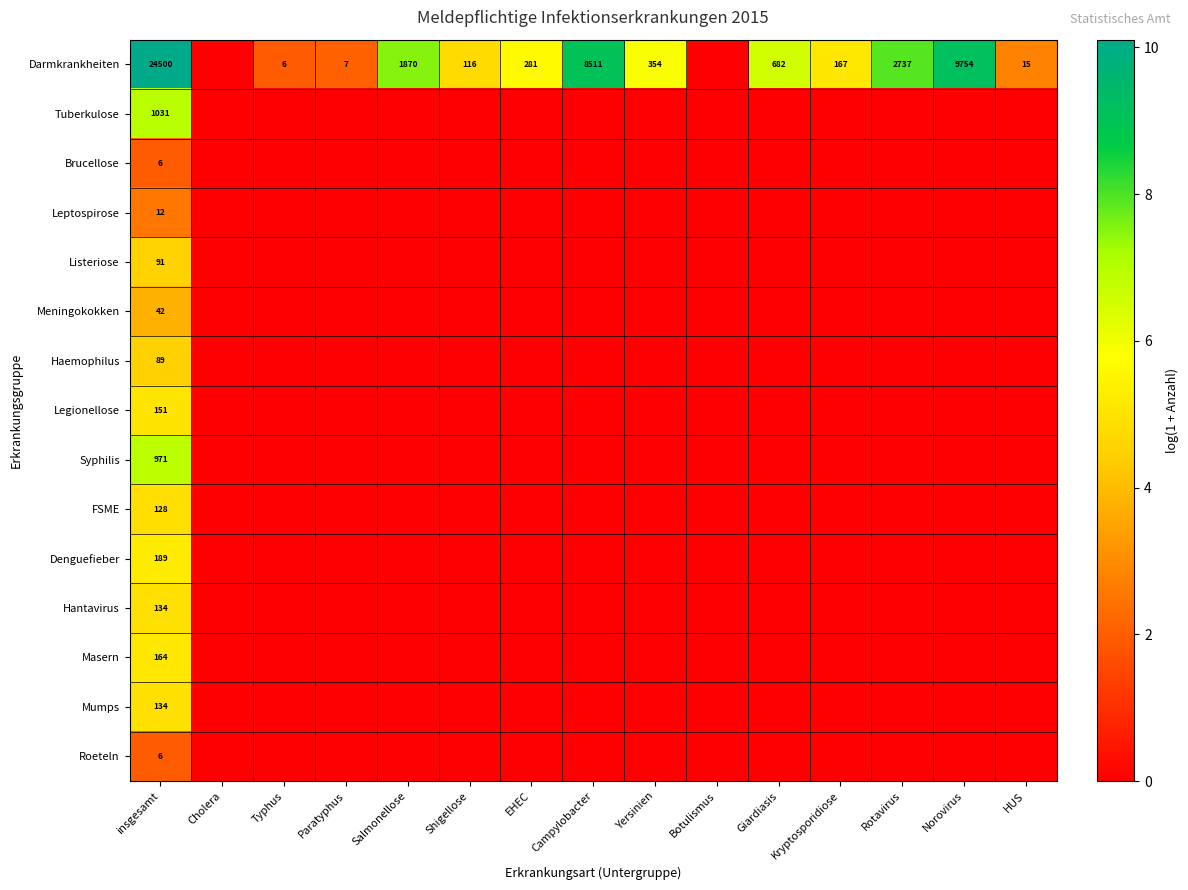

Is it true that Masern equals 164 at insgesamt?

True